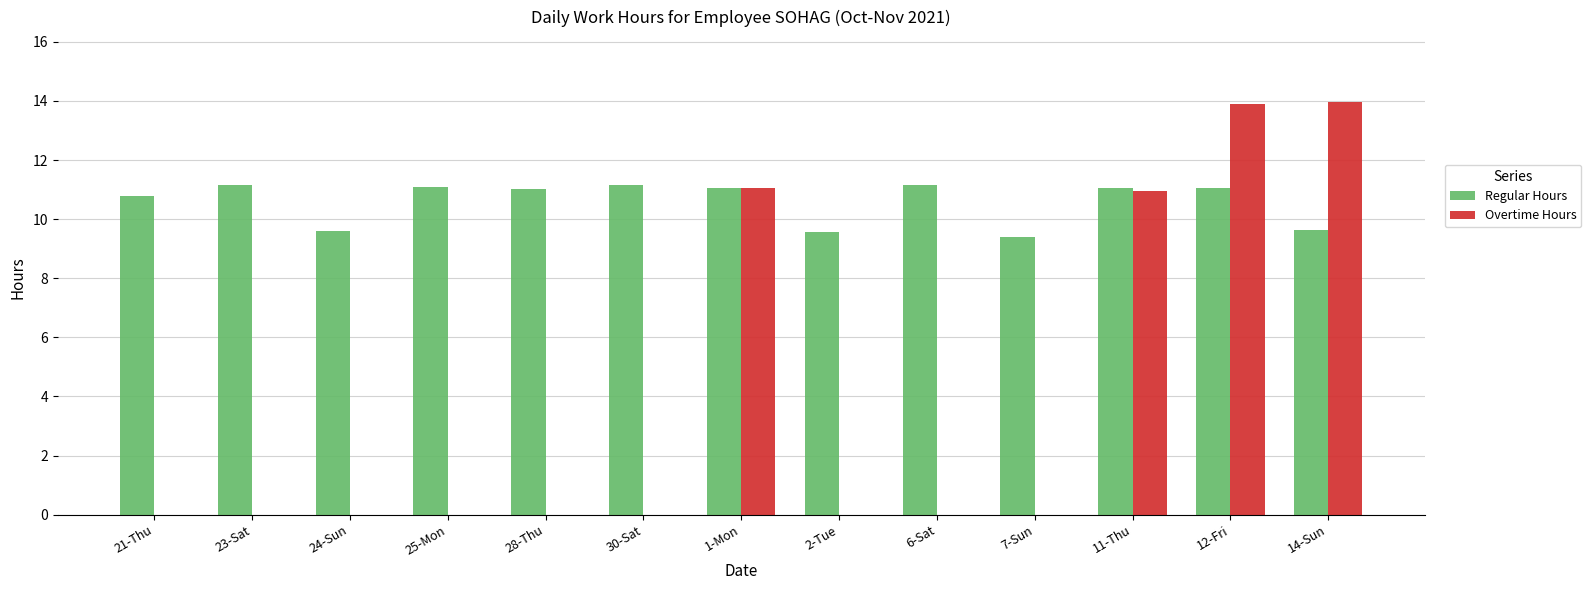

Are the bars grouped side by side (vs. stacked)?

Yes